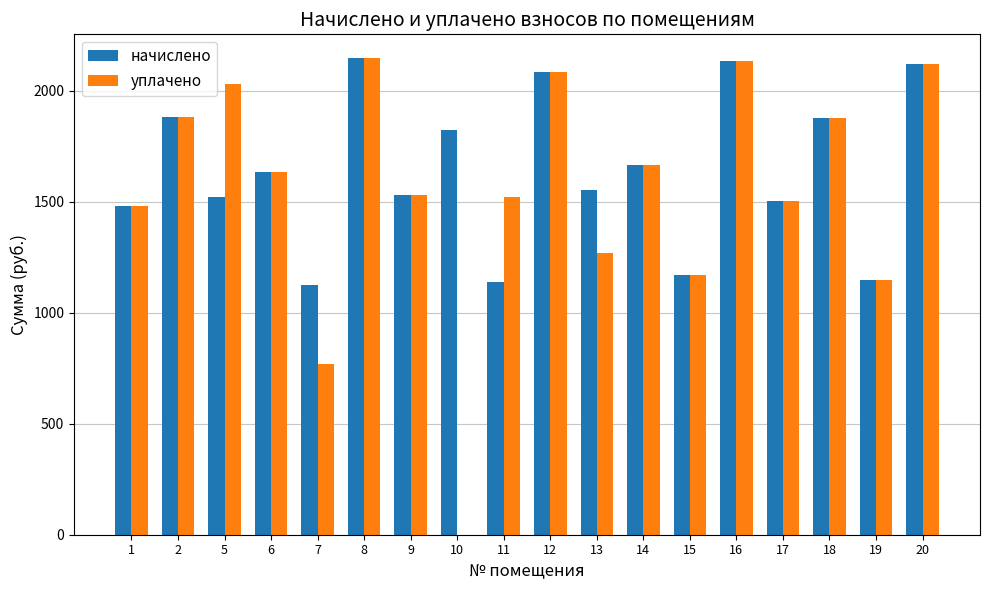

What is the total value across all series at 6?

3266.7